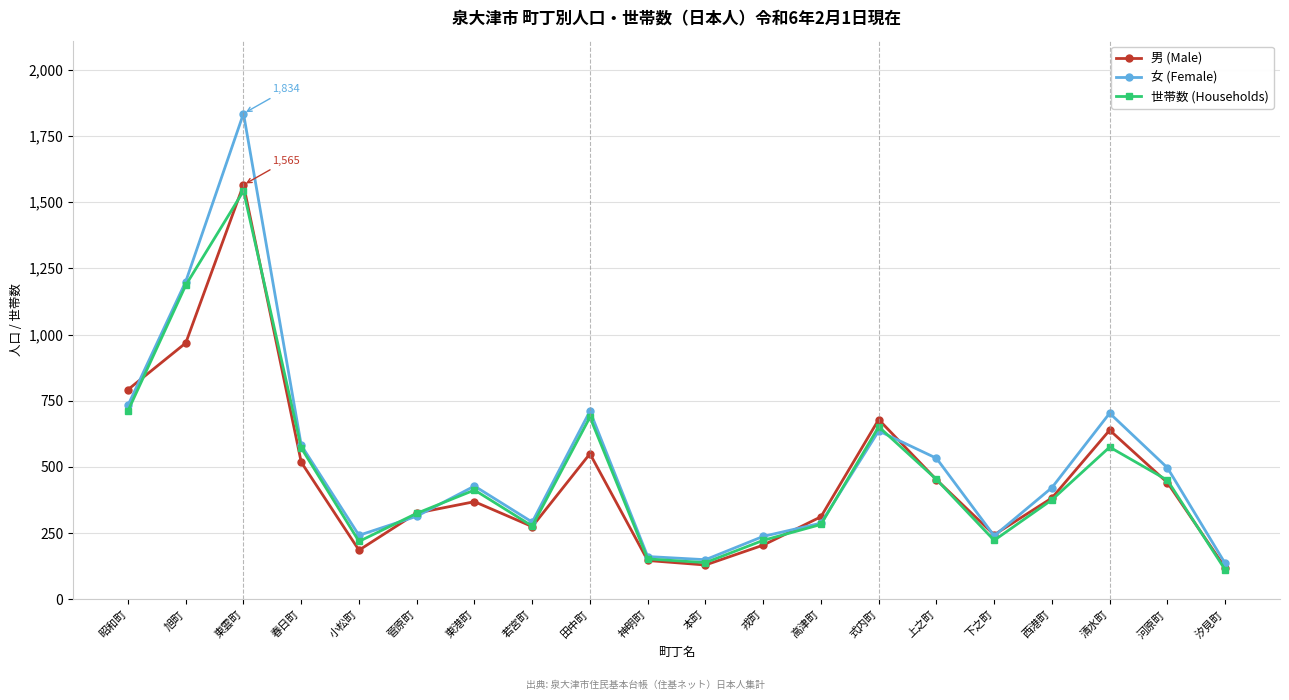

What is the lowest value of the 女 (Female) series?

136